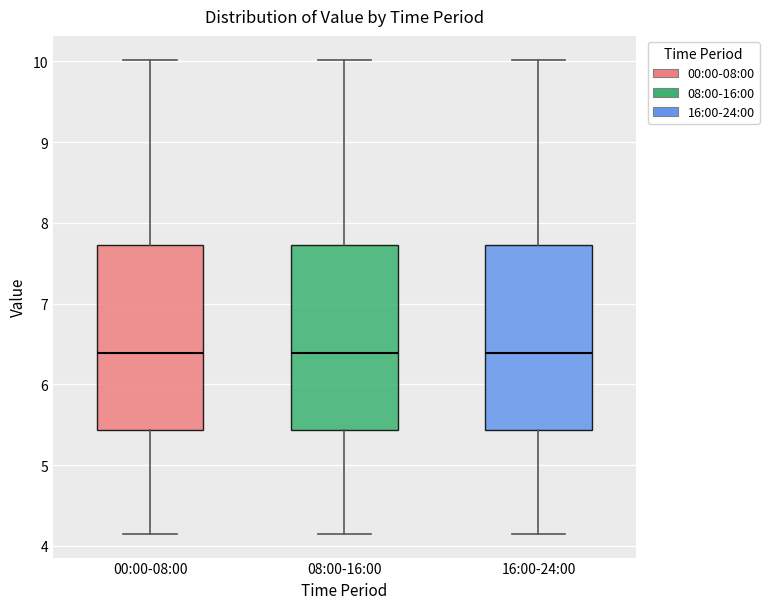

Where is the lower edge of the box for 16:00-24:00 on the y-axis? The values are not printed on the chart, so give them approximately, as read against the axis.

5.4